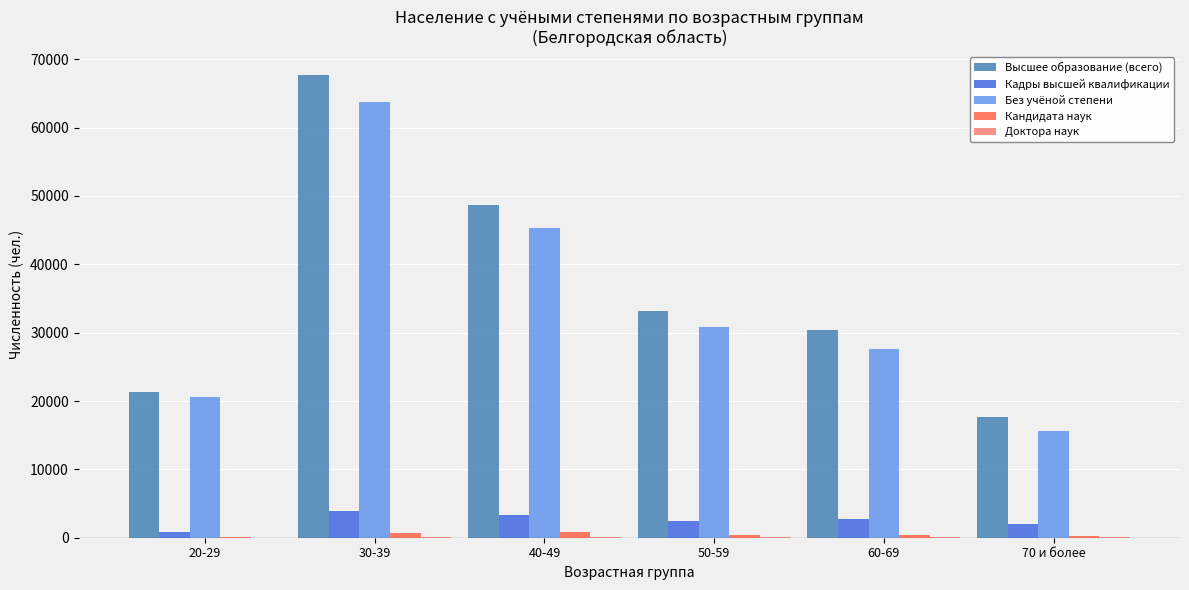

What is the sum of all Высшее образование (всего) values?

218998